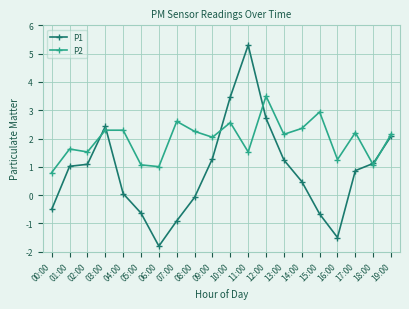

The value of P2 at 06:00 is 1.5. True or false?

False